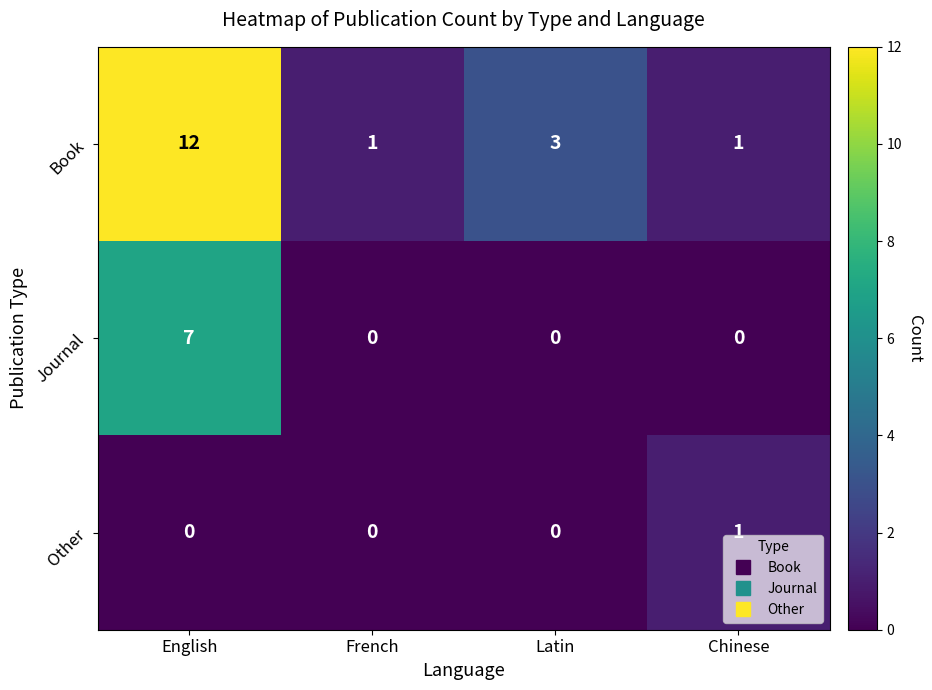

What is the sum of all Journal values?

7